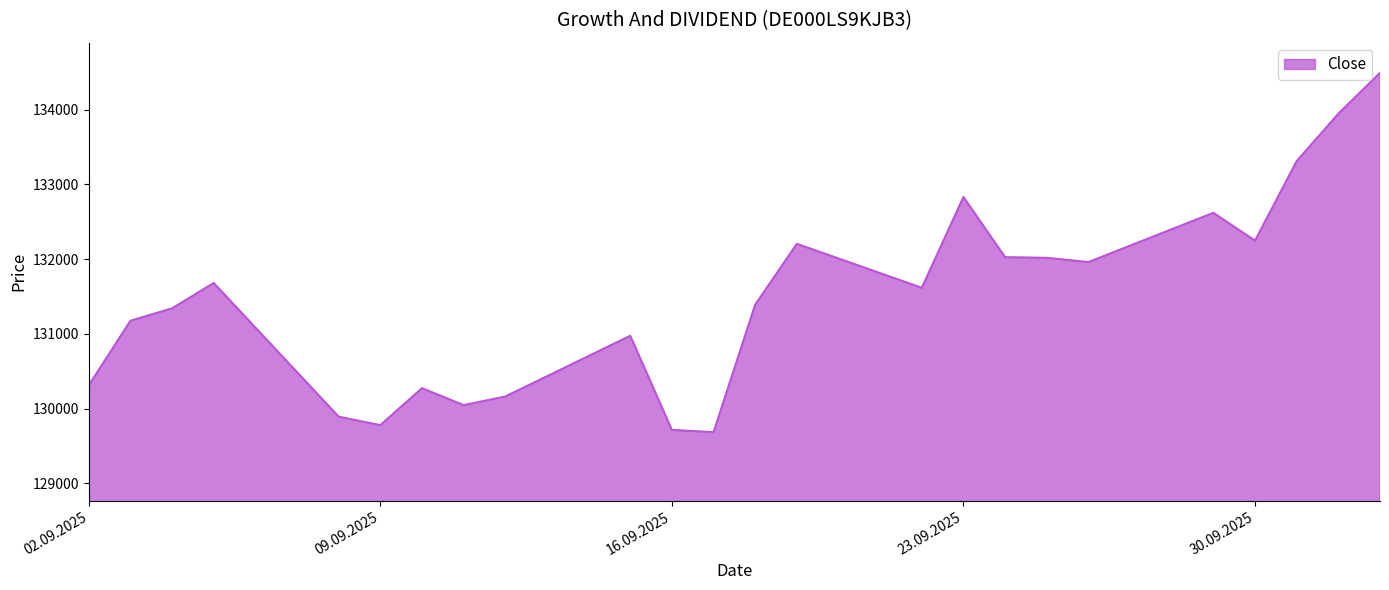

What is the greatest value displayed?

134492